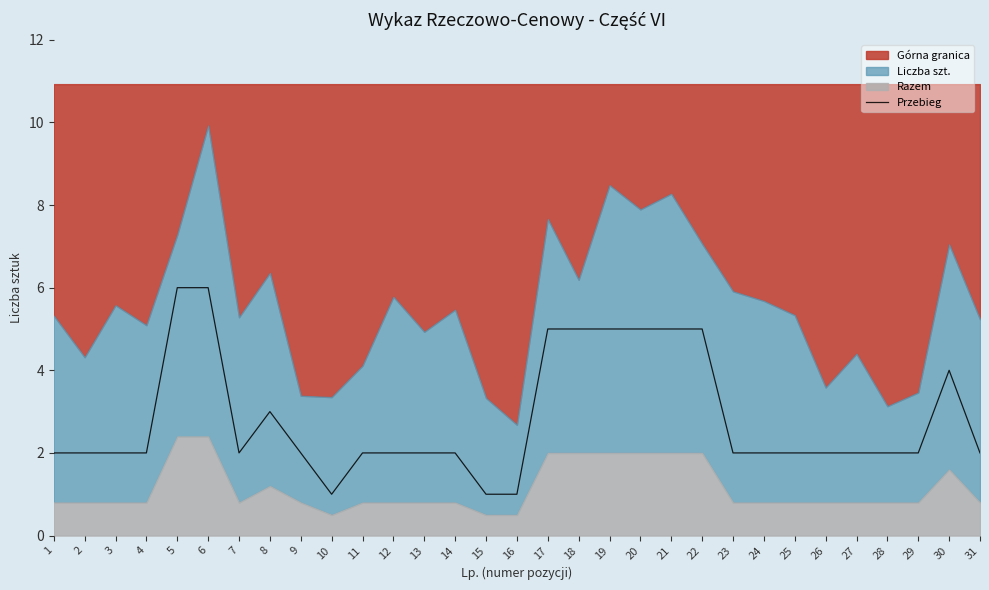

Is it true that the value at 10 is 1?

True